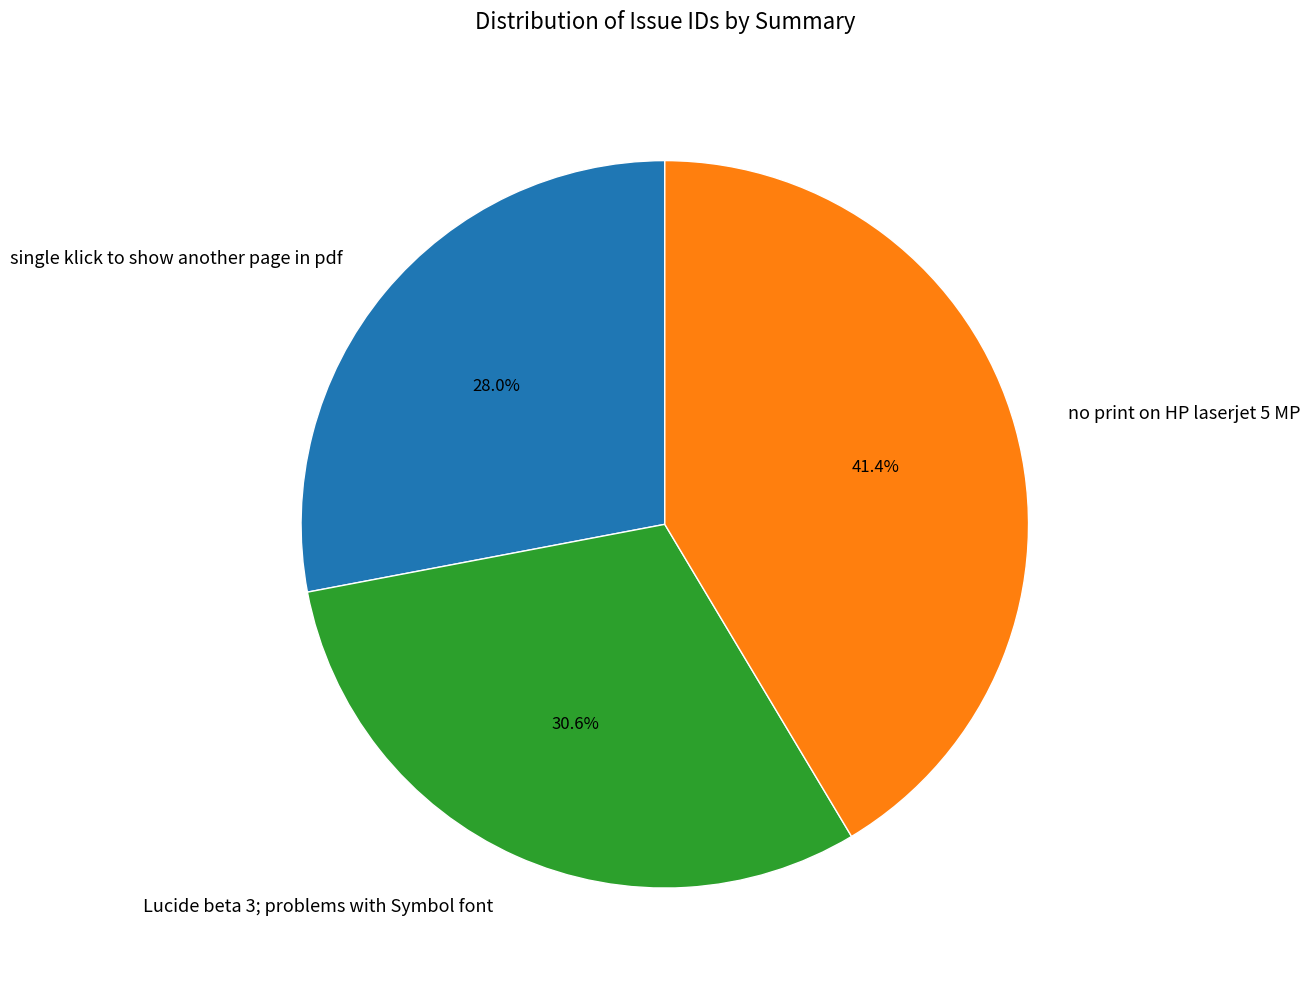

What is the total percentage of Lucide beta 3; problems with Symbol font and single klick to show another page in pdf?

58.6%